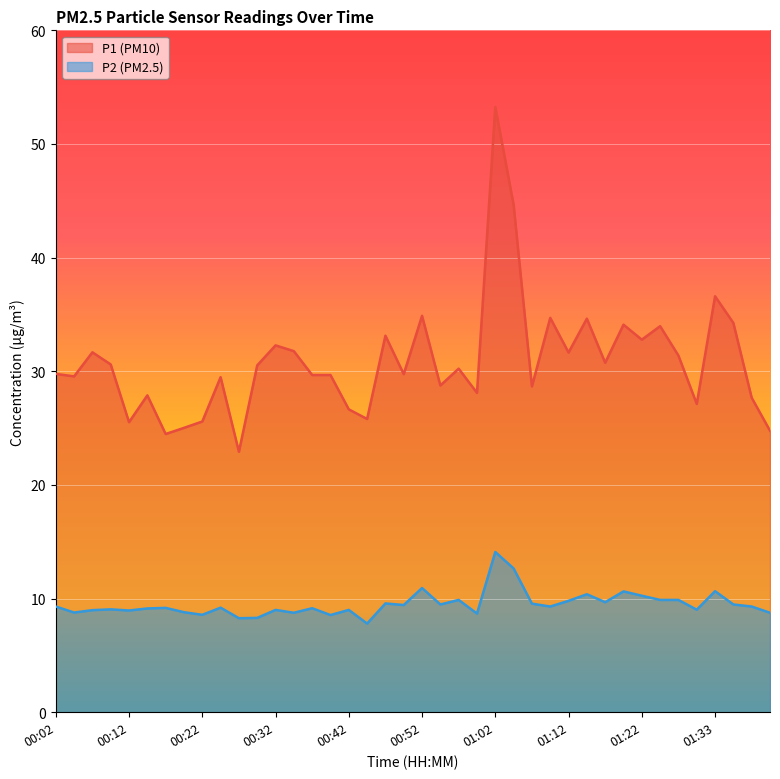

How many values in the P2 series exceed 9?

26